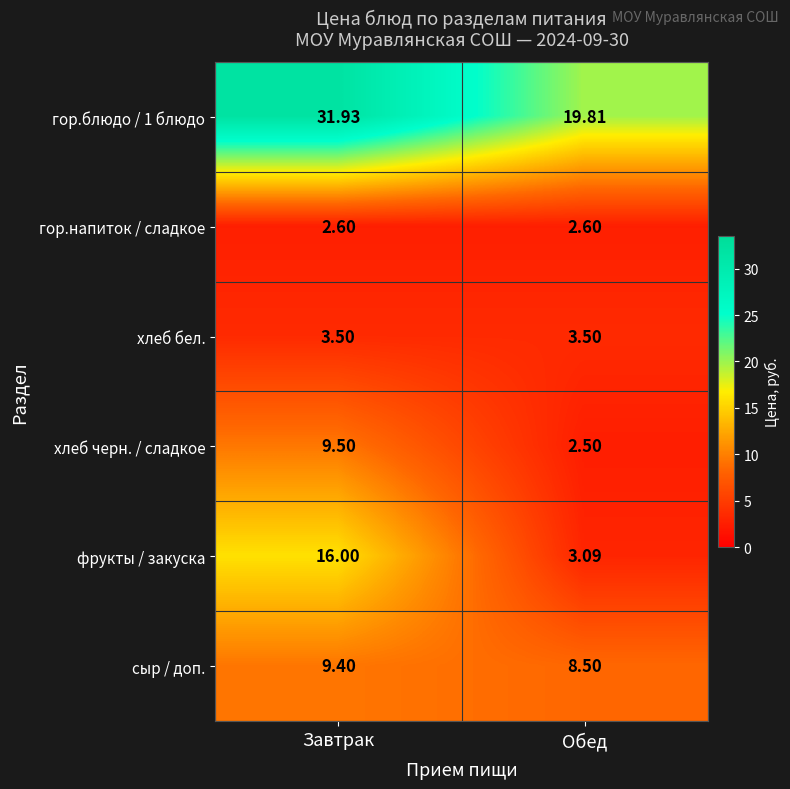

What is the difference between the highest and lowest values at Завтрак?

29.3